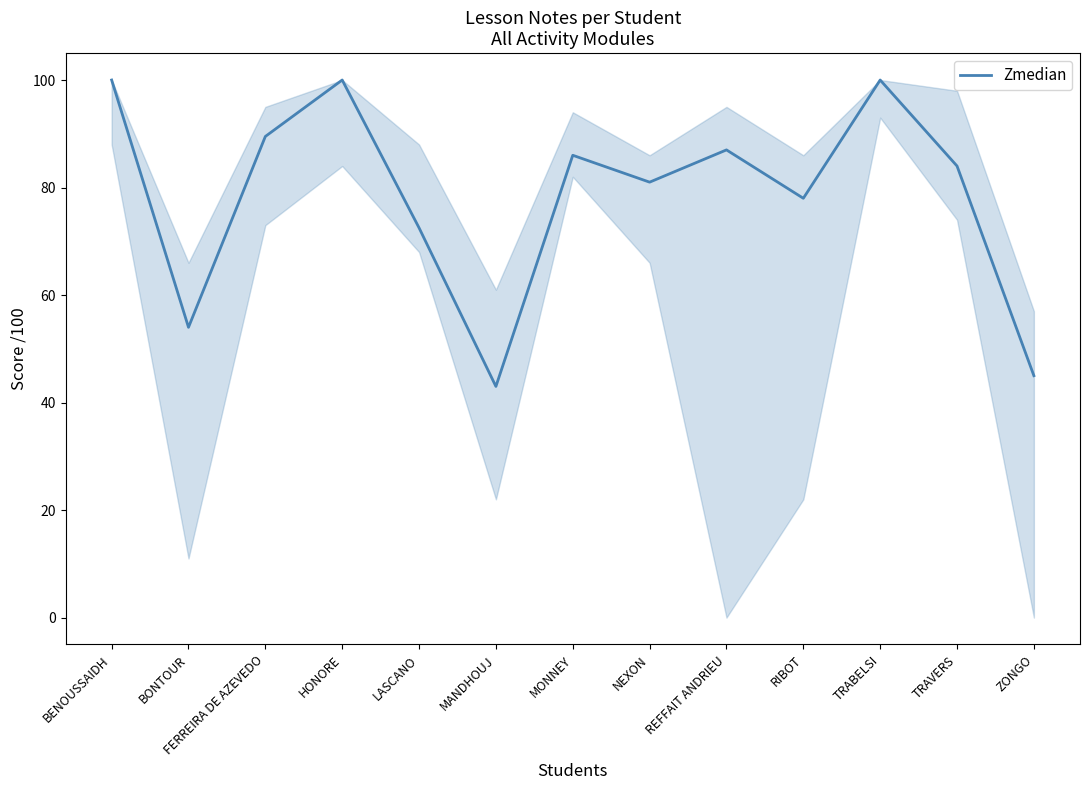

Read the value at NEXON.

81.0